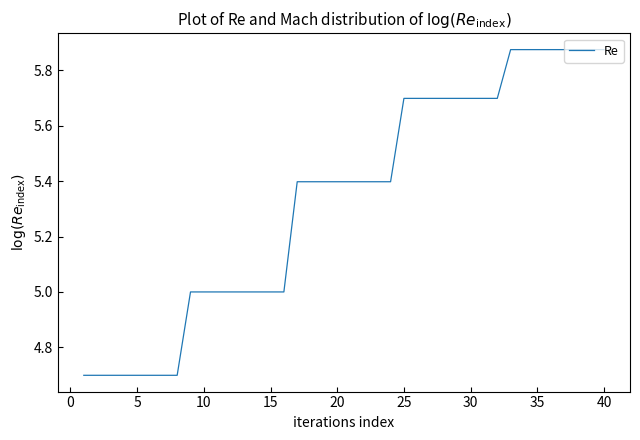

What is the minimum value shown in the chart?

4.7